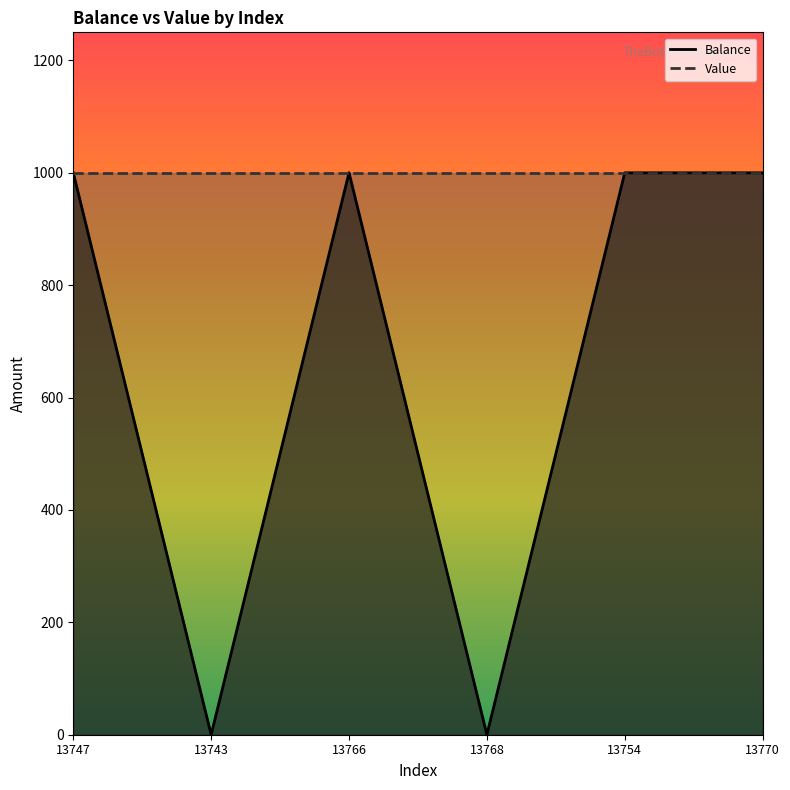

Reading left to right, list all the values displayed in this chart.

13747=1000.0	13743=0.0	13766=1000.2	13768=0.0	13754=1000.0	13770=1000.0